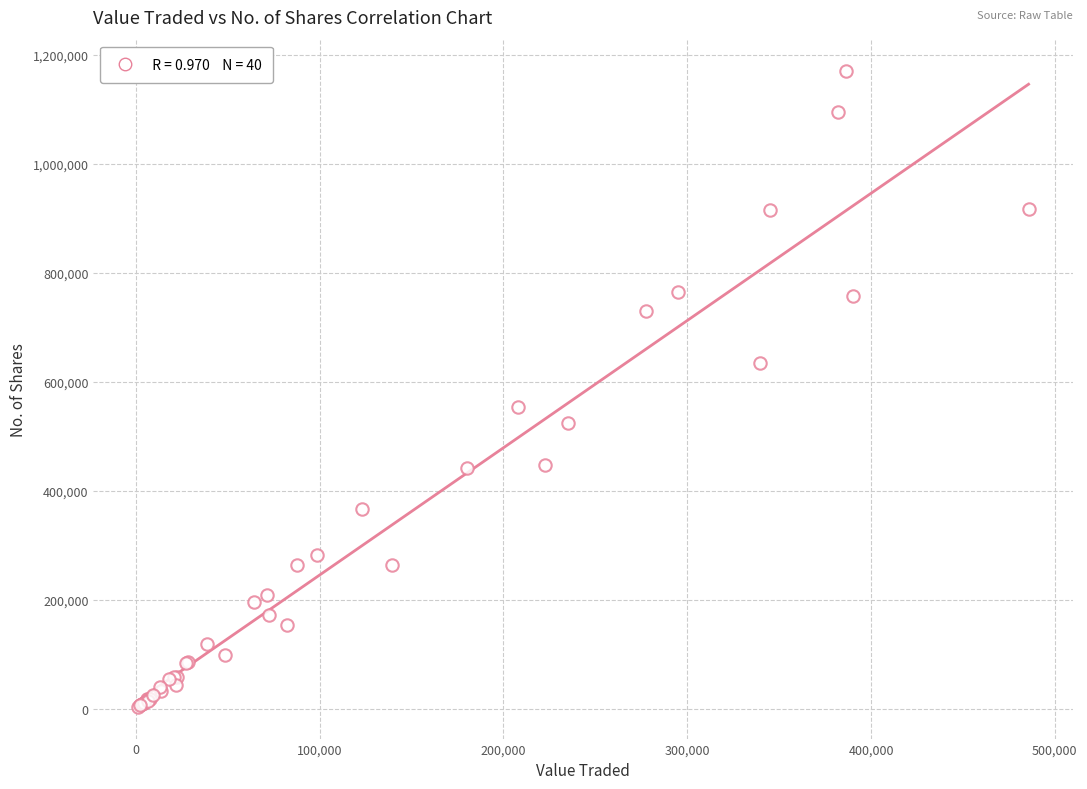

What Y value in the scatter plot is closest to 586142?

552999